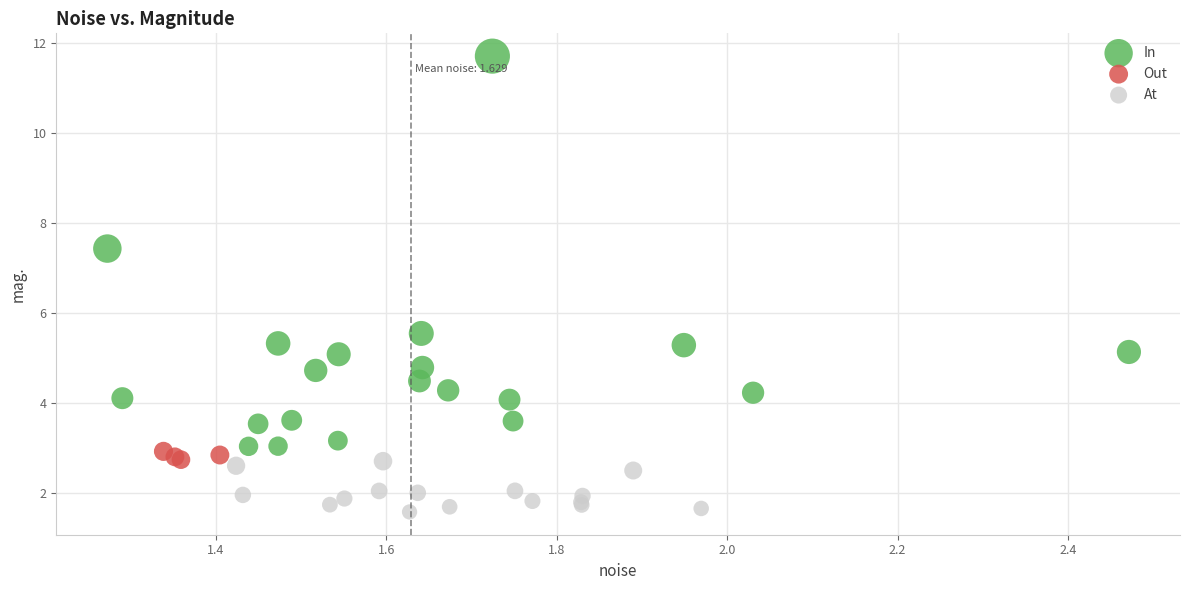

Which series has the widest spread of Y values?

In